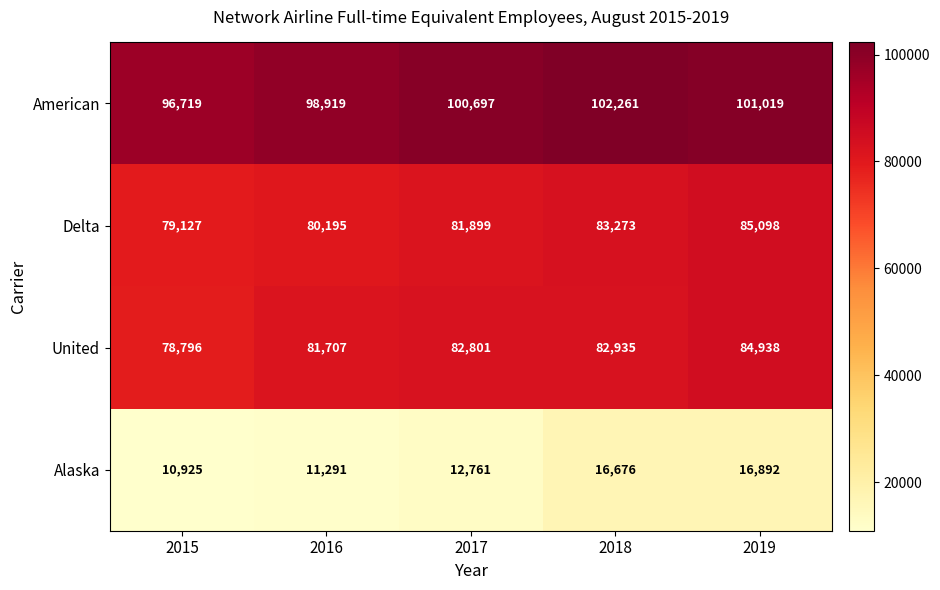

List the labels in order of Delta value, largest first.

2019, 2018, 2017, 2016, 2015